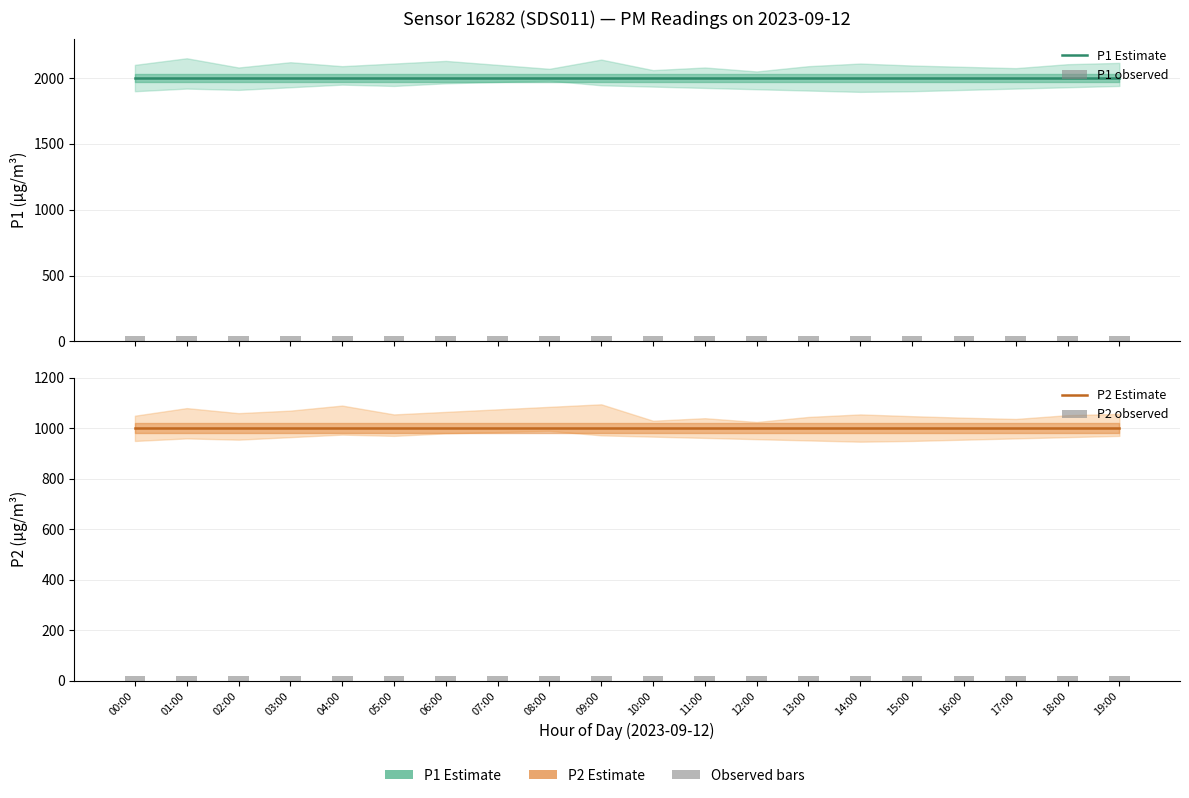

What is the difference between the highest and lowest values at 19:00?

1979.9